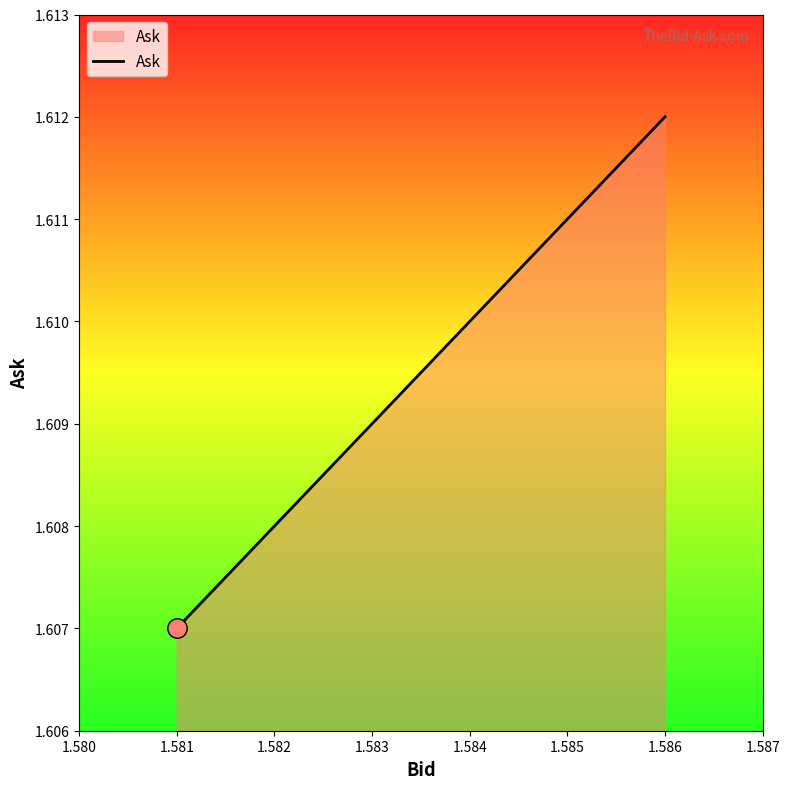

Approximately how many times larger is the value at 1.581 compared to 1.582?

1.0